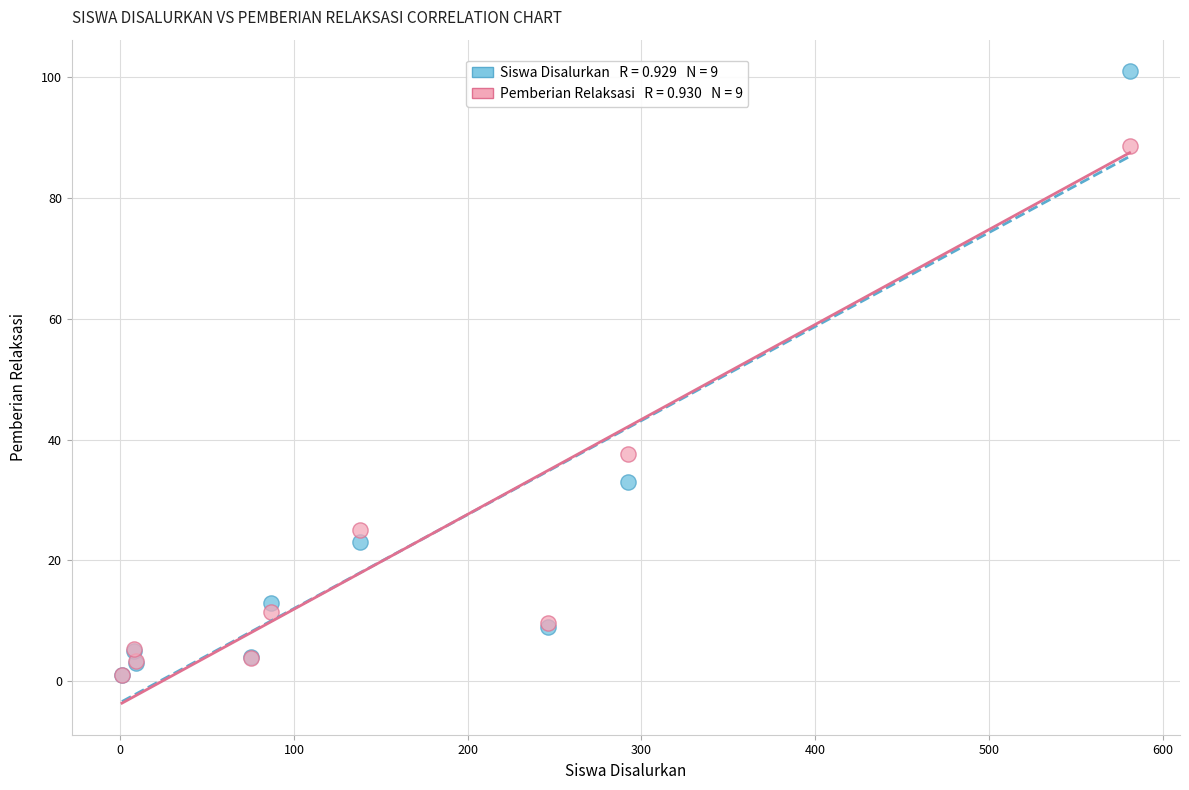

Across all series, what Y value is closest to 51?

37.7